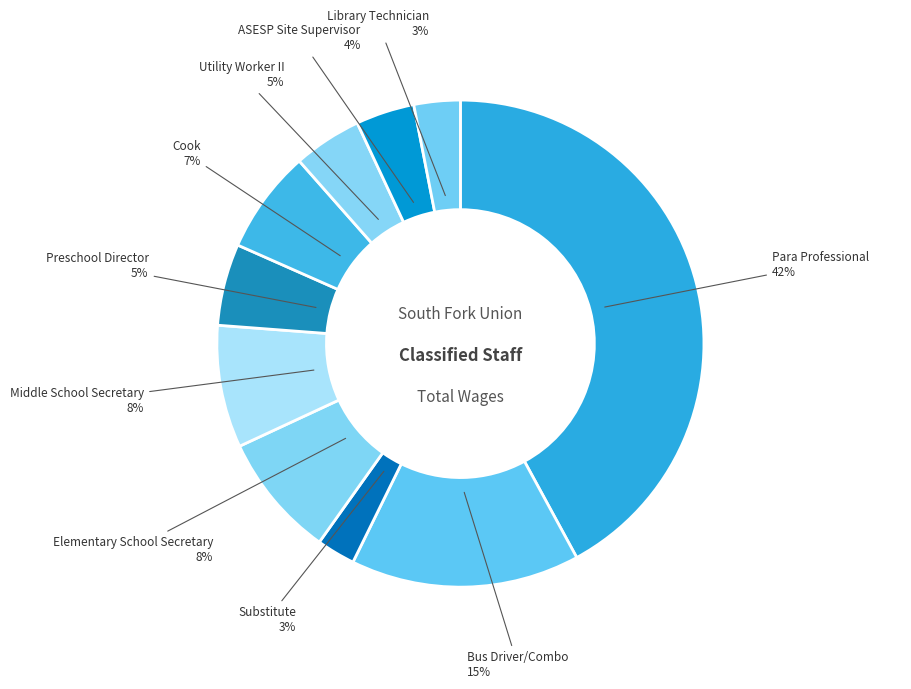

Count the number of slices in the pie.

10